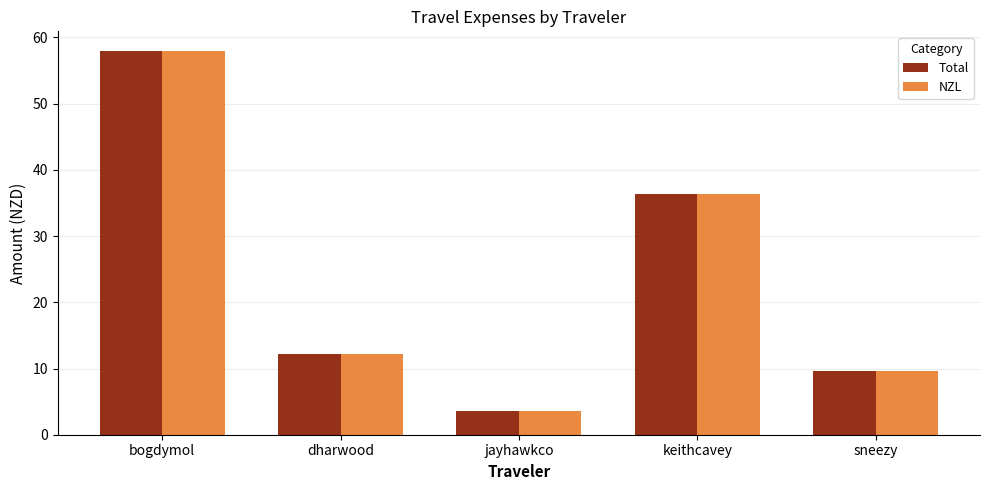

At which label does Total reach its minimum?

jayhawkco